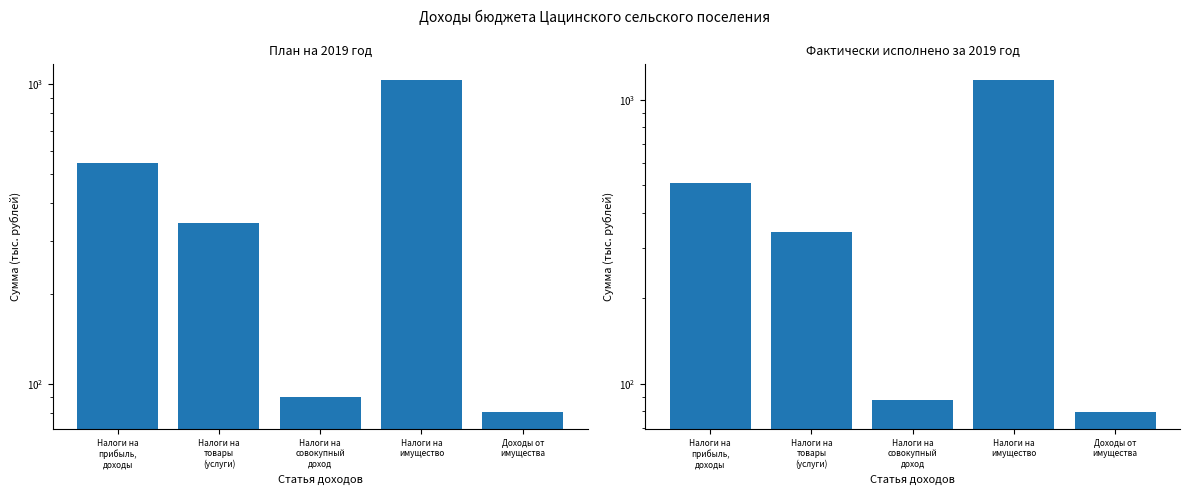

What is the sum of the План на 2019 год values at Налоги на
прибыль,
доходы and Налоги на
товары
(услуги)?

887.7